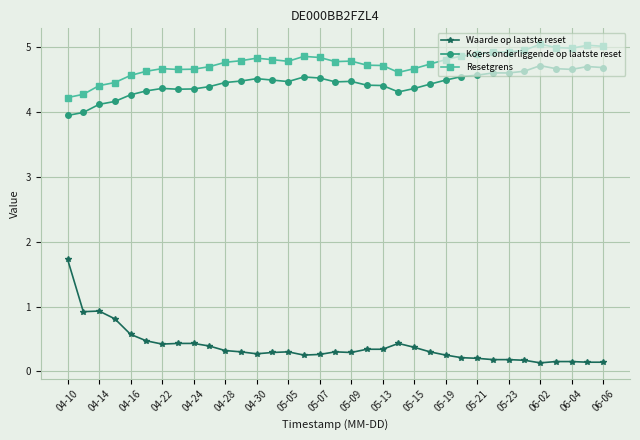

What is the difference between the second highest and minimum values in the Koers onderliggende op laatste reset series?

0.8